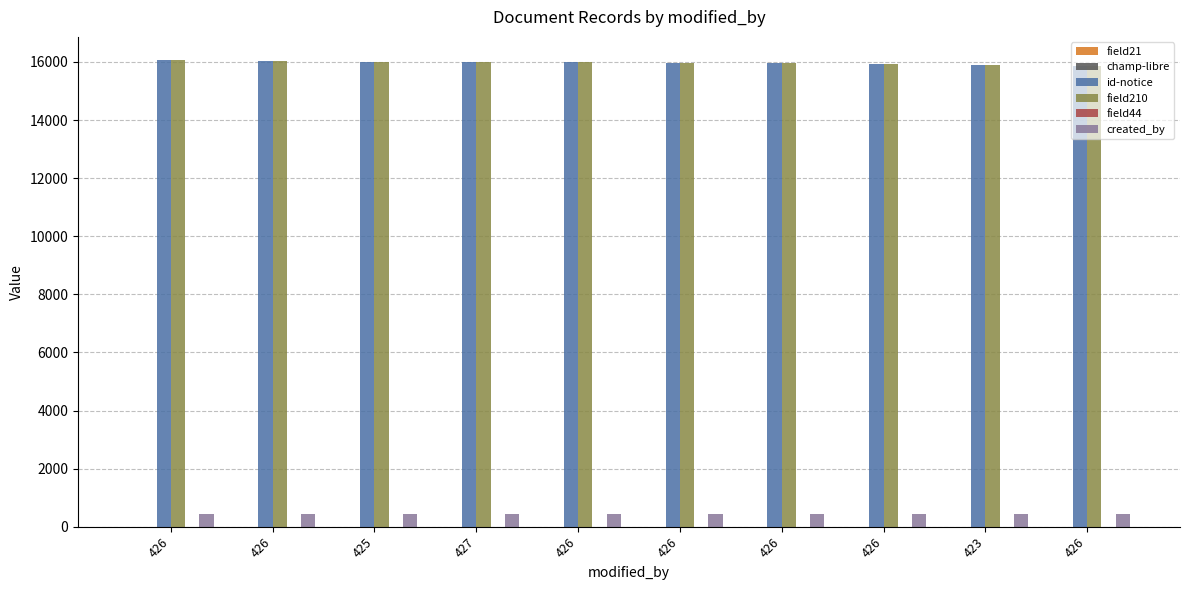

Rank the series at 423 from highest to lowest value.

id-notice, field210, created_by, field21, champ-libre, field44